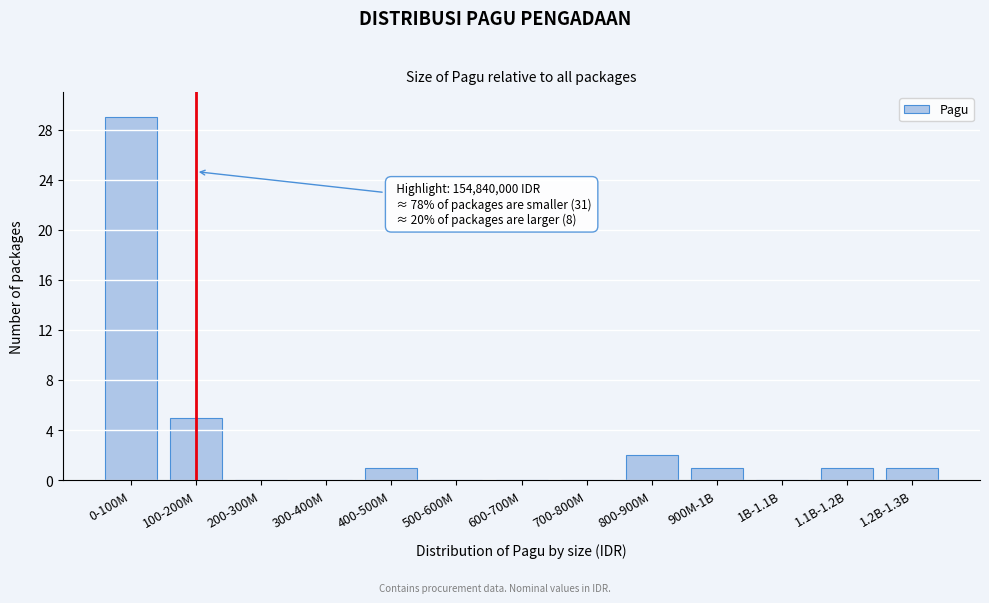

Reading left to right, transcribe all the data shown in this chart.

0-100M=29	100-200M=5	200-300M=0	300-400M=0	400-500M=1	500-600M=0	600-700M=0	700-800M=0	800-900M=2	900M-1B=1	1B-1.1B=0	1.1B-1.2B=1	1.2B-1.3B=1